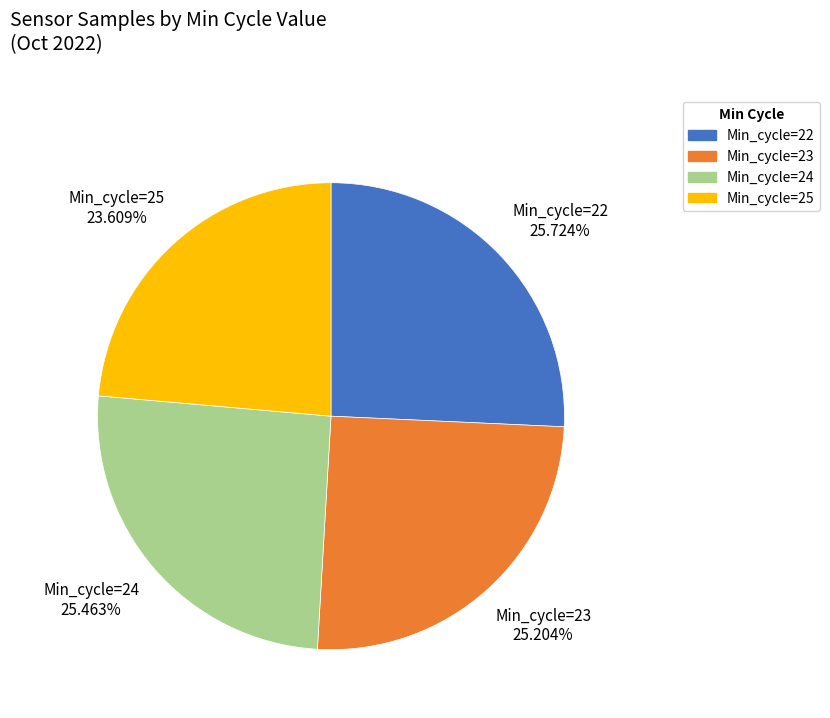

What is the smallest slice in the pie chart?

Min_cycle=25